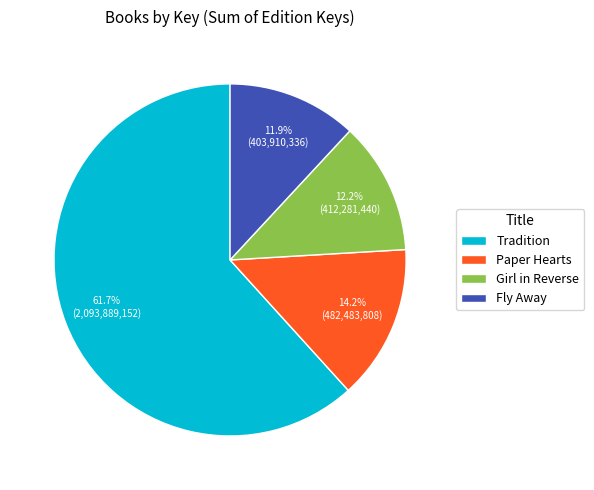

What is the largest slice in the pie chart?

Tradition